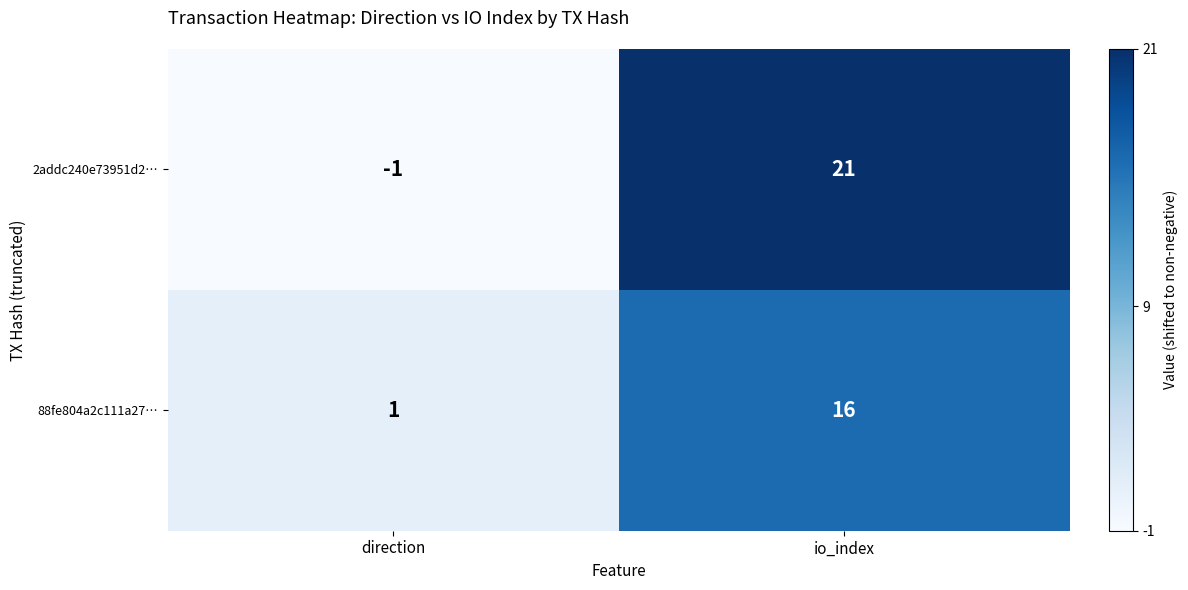

Is it true that 2addc240e73951d2… equals 21 at io_index?

True